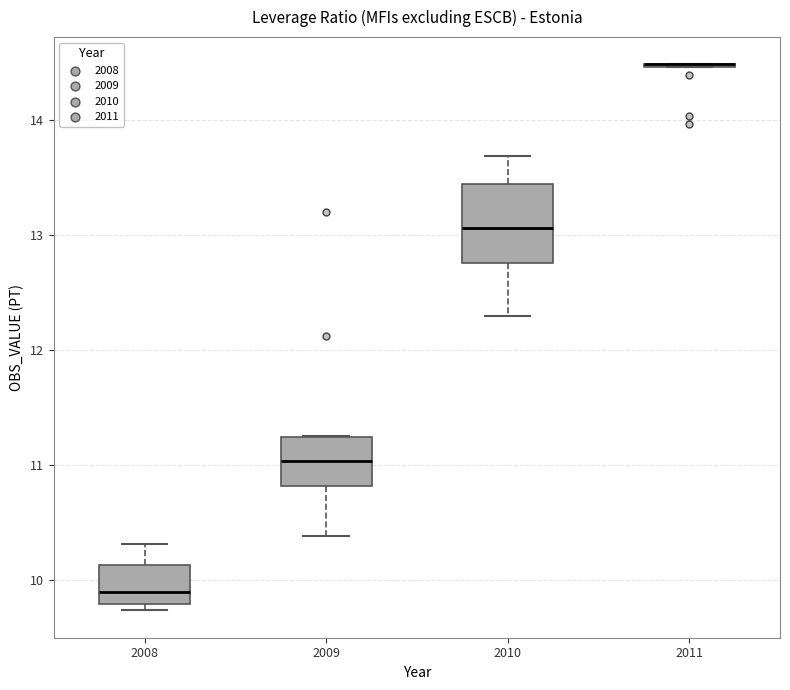

Reading left to right, transcribe this box plot: for each box, give where its median line is, the range the box spans, and where its two whiskers end, as read against the y-axis. The values are not printed on the chart, so give them approximately, as read against the axis.

2008: median 9.9, box 9.8 to 10.1, whiskers 9.7 to 10.3
2009: median 11.0, box 10.8 to 11.2, whiskers 10.4 to 11.2
2010: median 13.1, box 12.8 to 13.4, whiskers 12.3 to 13.7
2011: box collapsed to a line at 14.5, whiskers 14.5 to 14.5